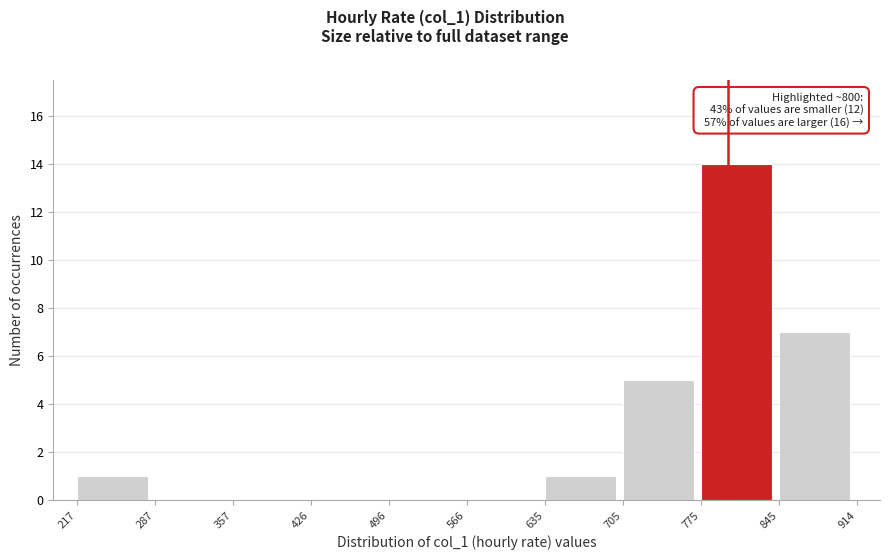

Over which range of the x-axis is the bar tallest?

775 to 845